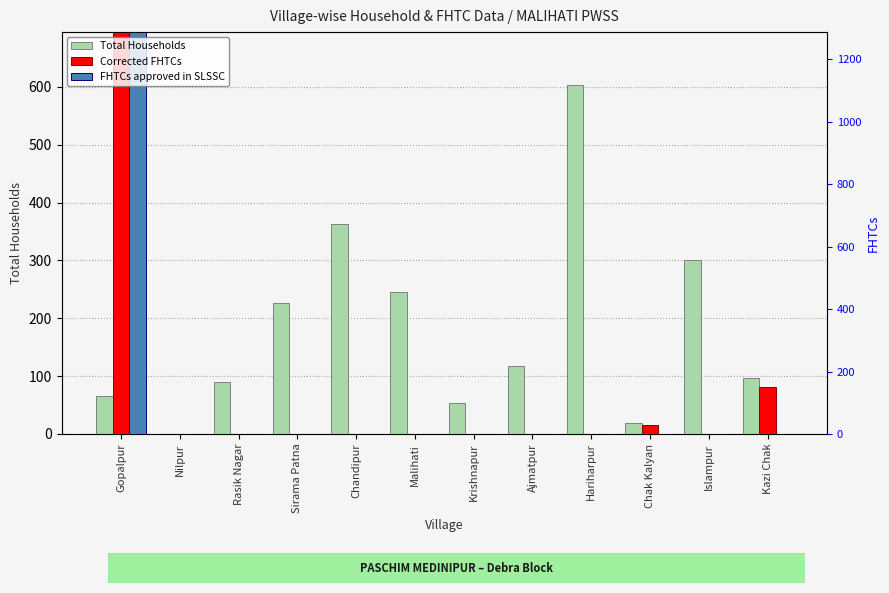

How many positive values does the FHTCs approved in SLSSC series have?

1